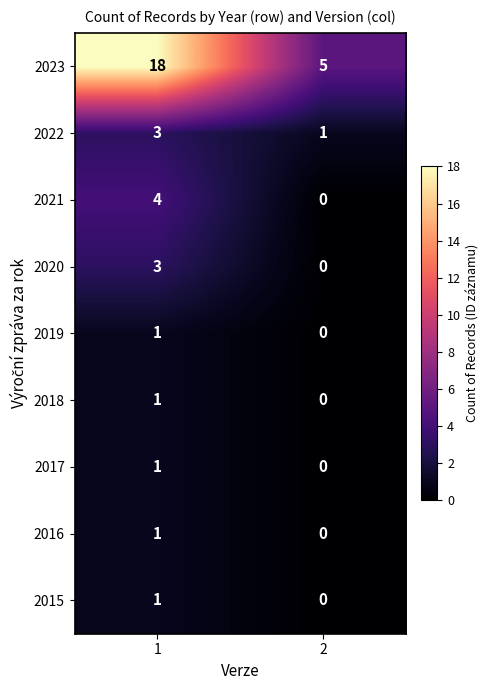

What is the difference between the 2020 values at 2 and 1?

3